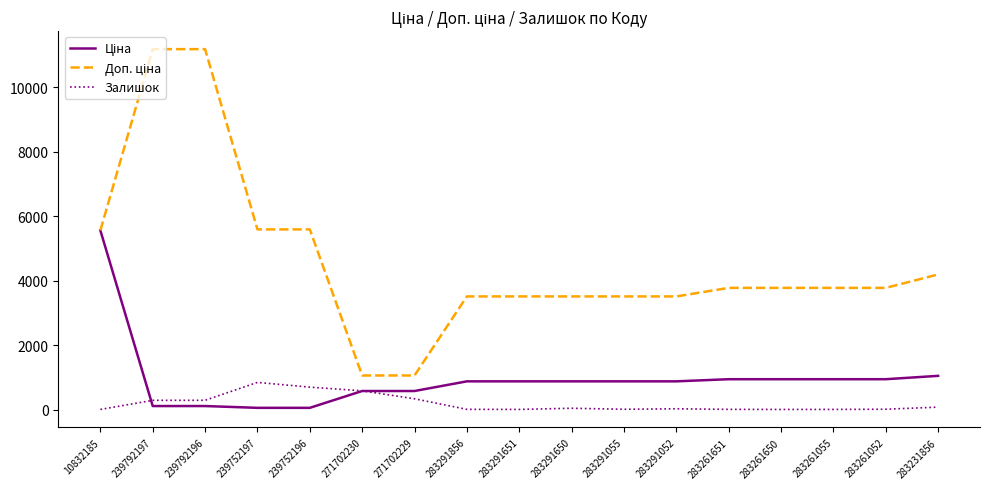

True or false: Залишок has a value of 290.0 at 239792196.

True